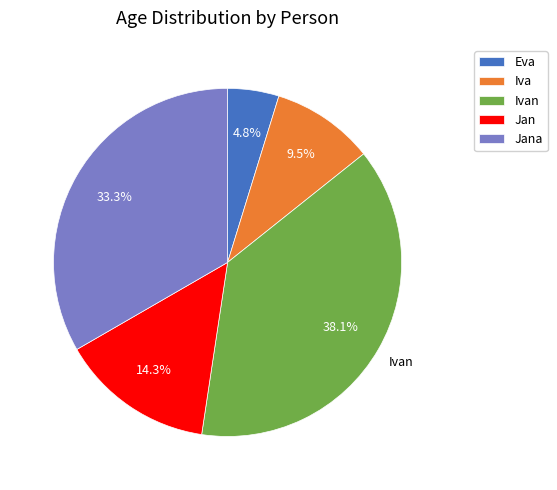

Does any single category account for the majority?

No